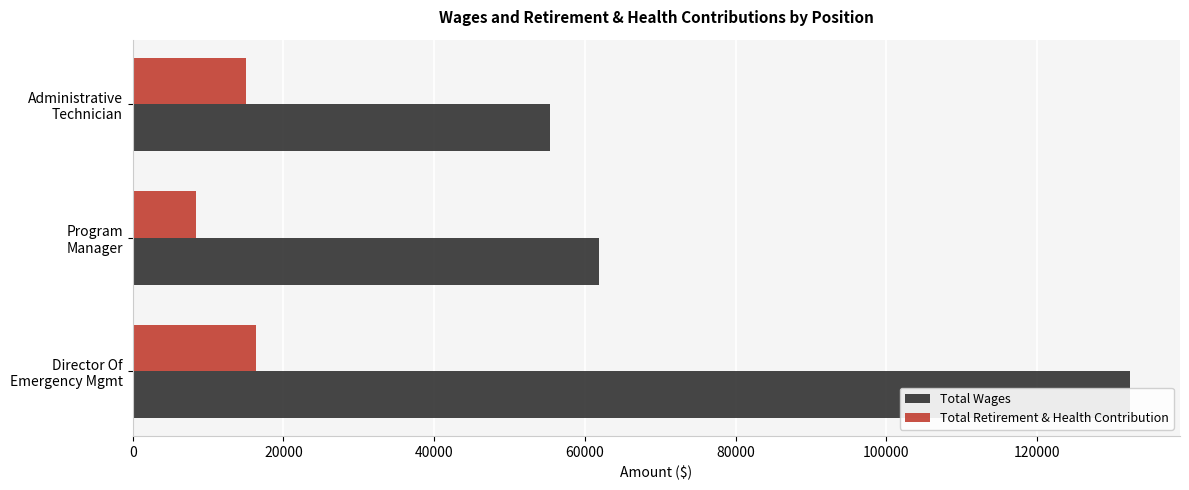

How many Total Retirement & Health Contribution values are between 8442 and 16393?

3